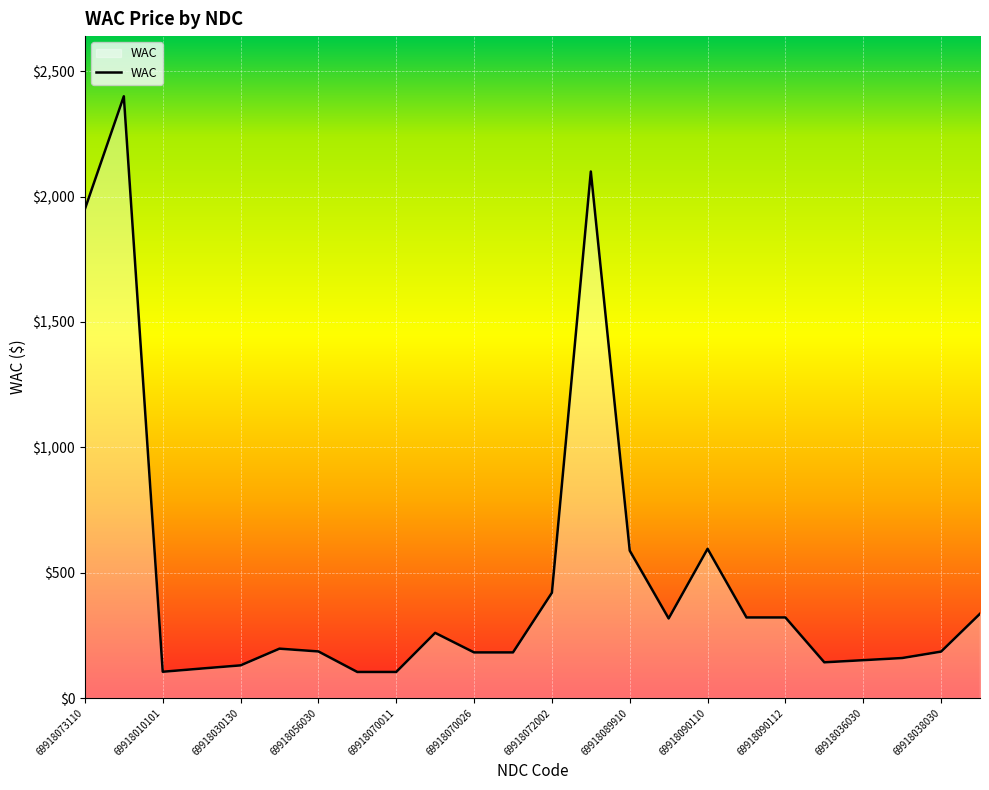

What is the difference between the maximum and minimum values?

2296.0